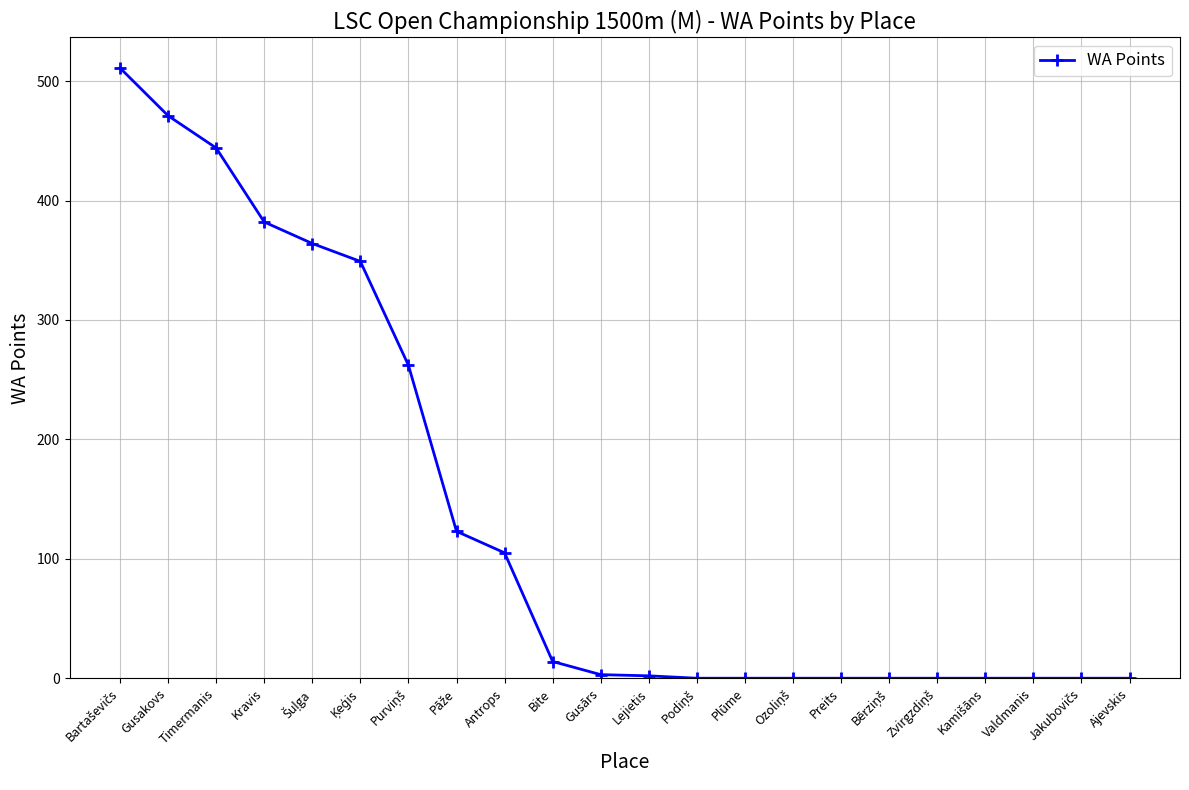

What is the sum of all values?

3030